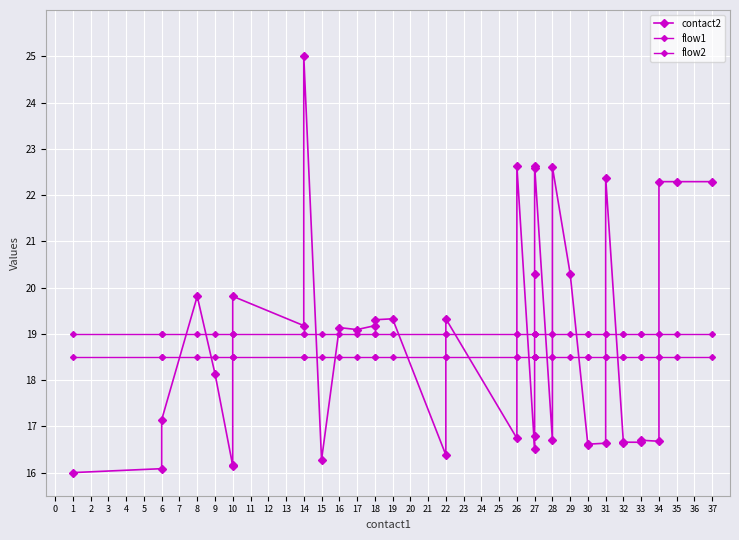

Where is the first local minimum for contact2?

10